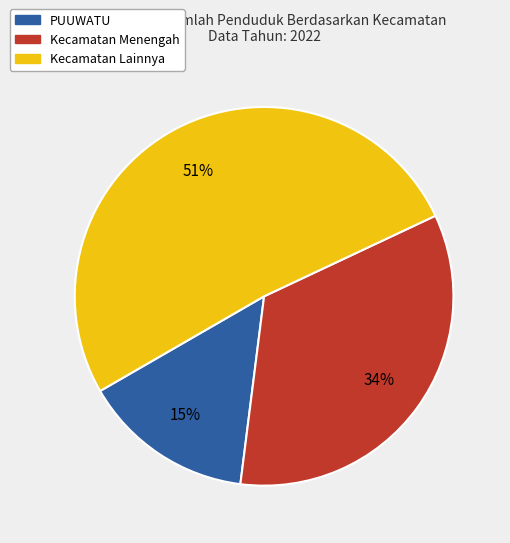

Is there any slice that represents more than half of the pie?

Yes